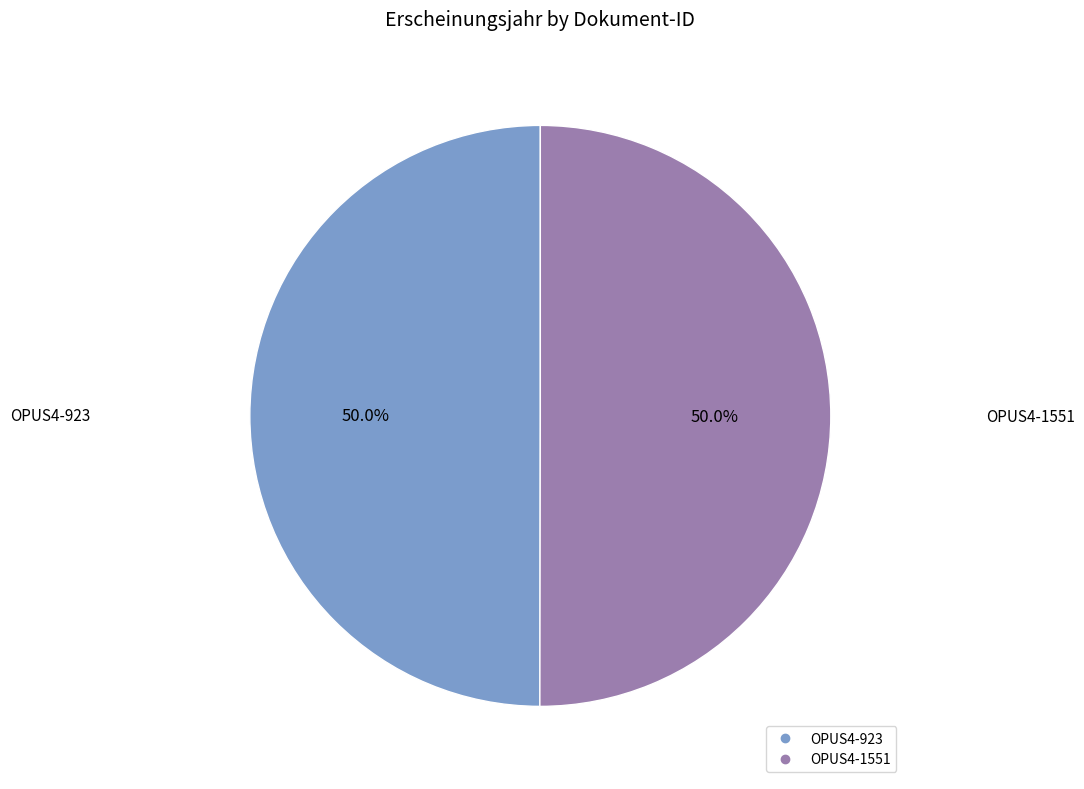

Approximately how many times larger is the value at OPUS4-923 compared to OPUS4-1551?

1.0